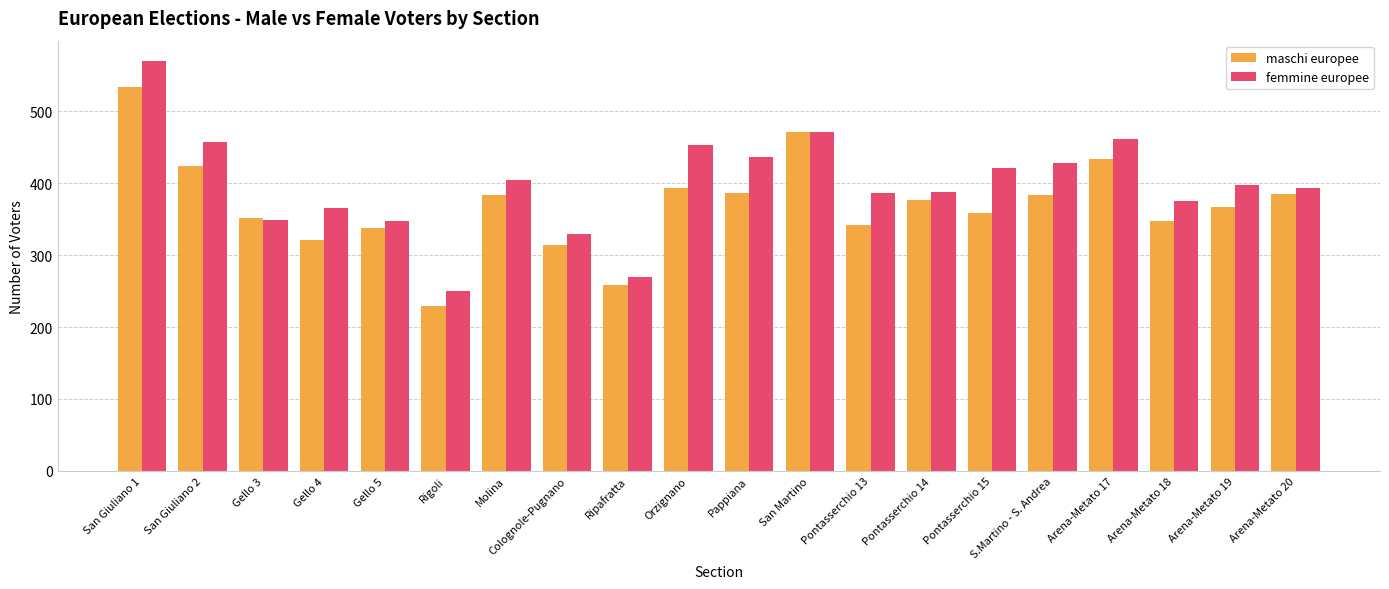

Which category has the highest value in the femmine europee series?

San Giuliano 1